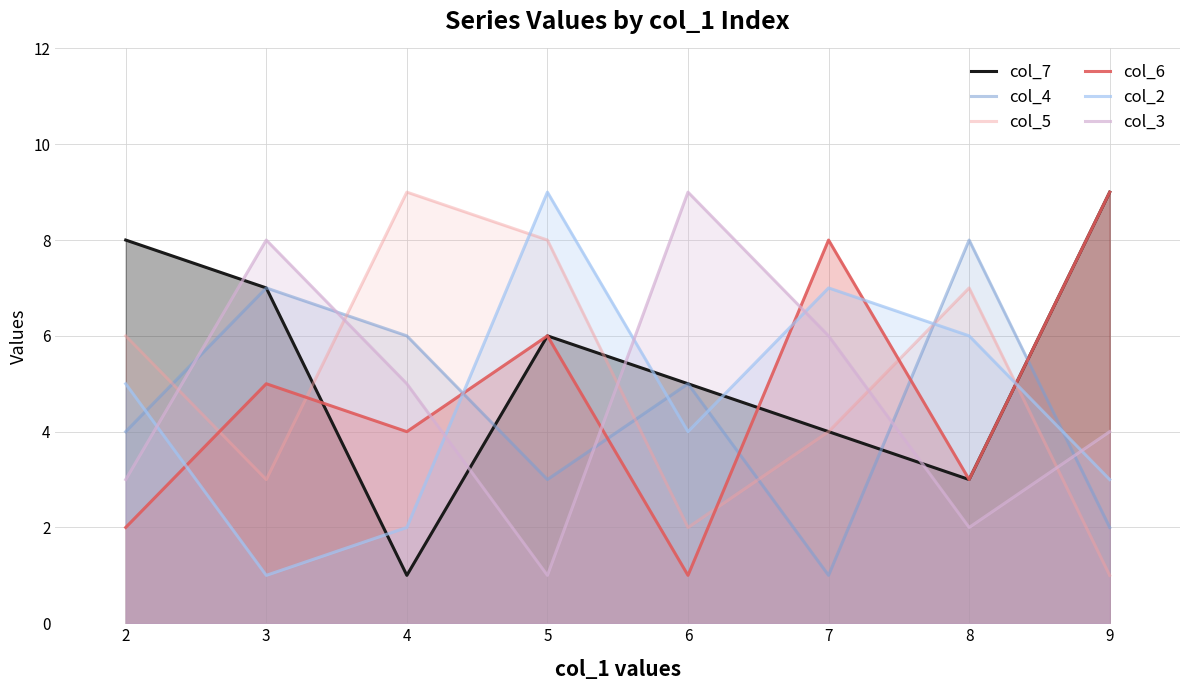

Which series has the largest total across all categories?

col_7